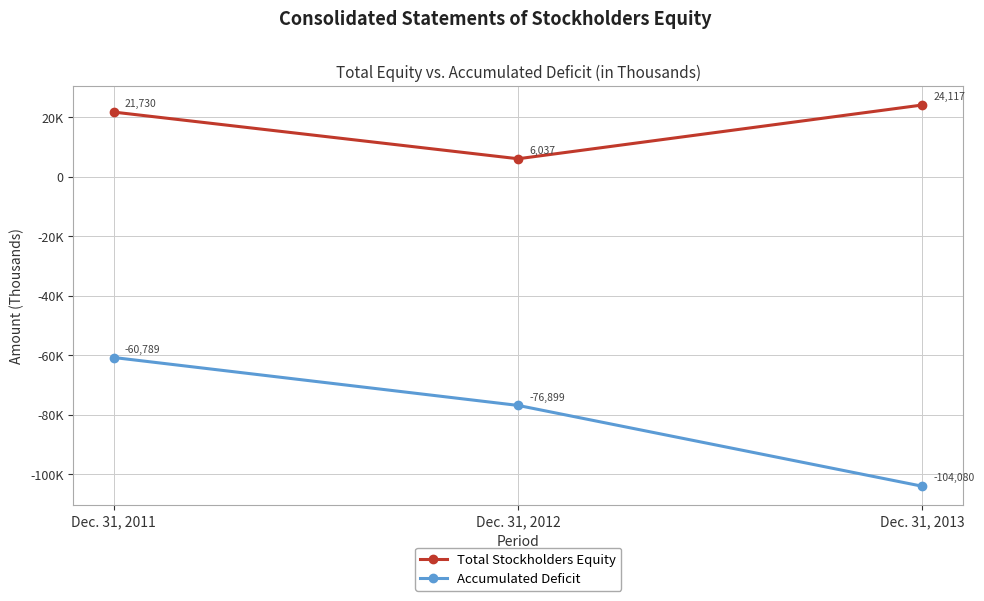

Reading left to right, transcribe all the data shown in this chart.

Total Stockholders Equity: Dec. 31, 2011=21730	Dec. 31, 2012=6037	Dec. 31, 2013=24117
Accumulated Deficit: Dec. 31, 2011=-60789	Dec. 31, 2012=-76899	Dec. 31, 2013=-104080